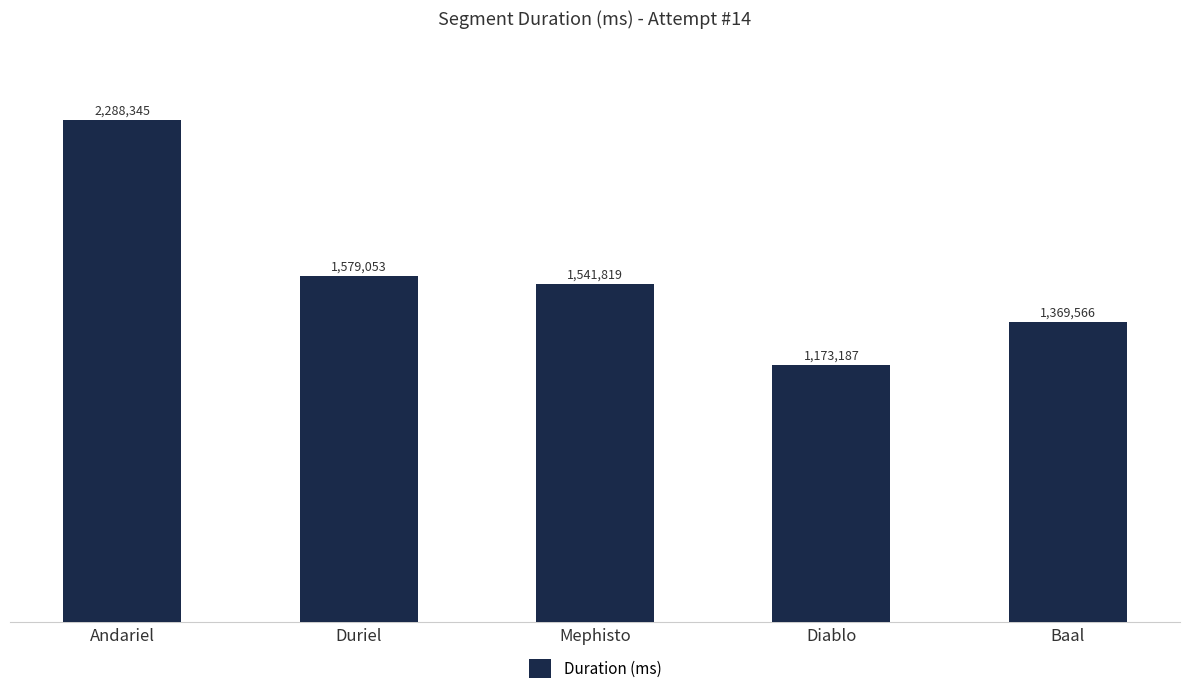

What is the label of the 3rd bar from the right?

Mephisto